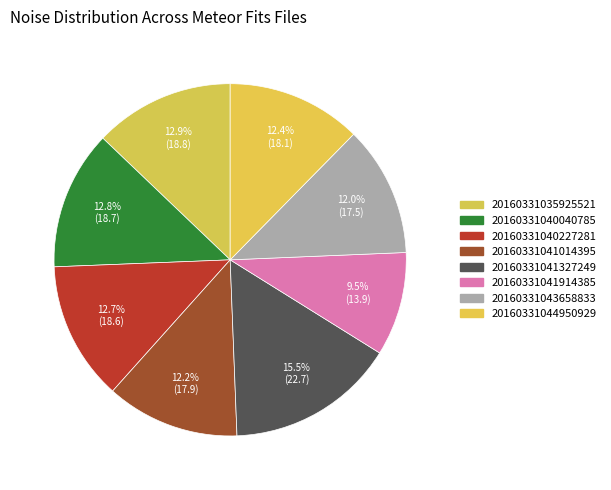

Approximately how many times larger is the value at 20160331041914385 compared to 20160331041014395?

0.8